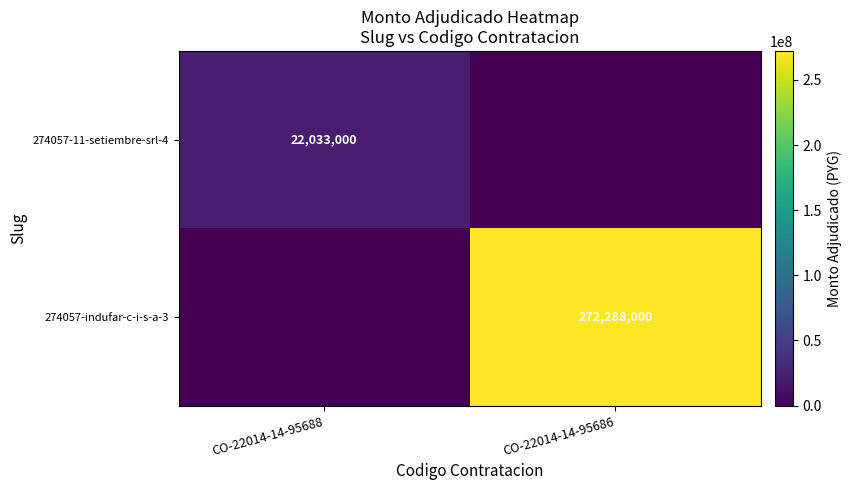

The 274057-indufar-c-i-s-a-3 series shows 451707170 at CO-22014-14-95686. True or false?

False